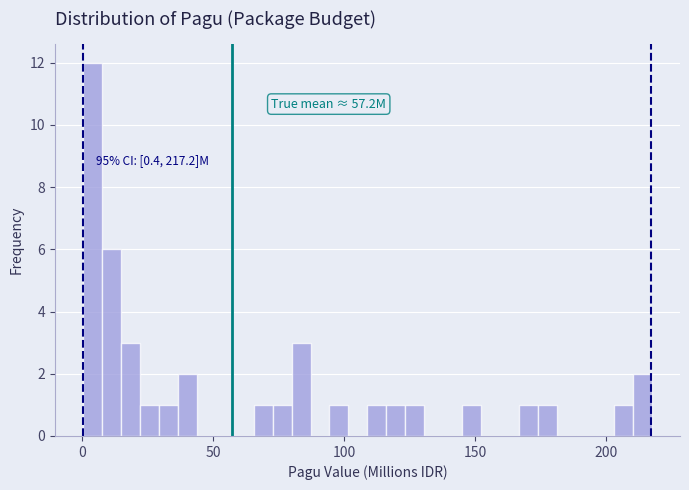

Read against the x-axis, roughly where is the centre of the tallest bar?

5